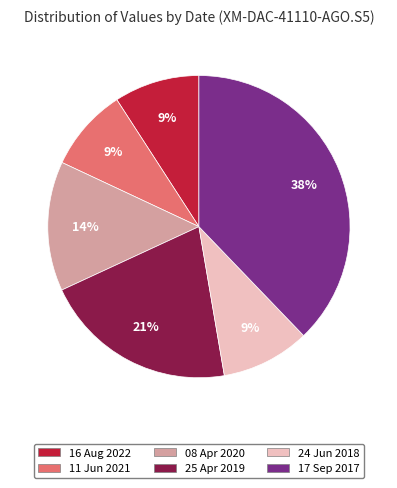

What is the ratio of the value at 08 Apr 2020 to the value at 25 Apr 2019?

0.7